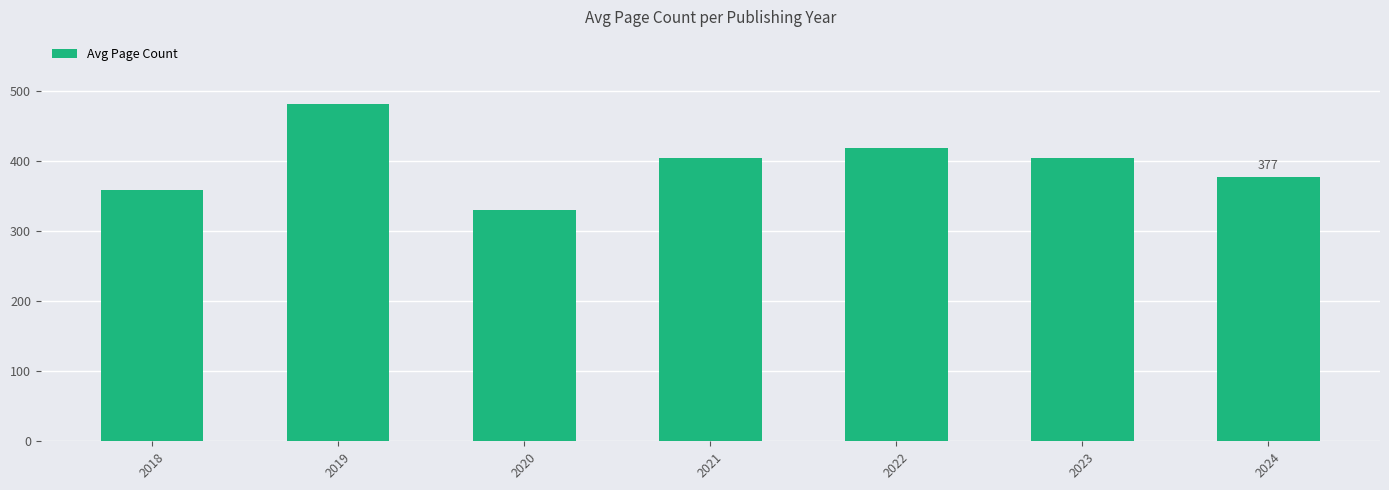

What is the maximum value shown in the chart?

481